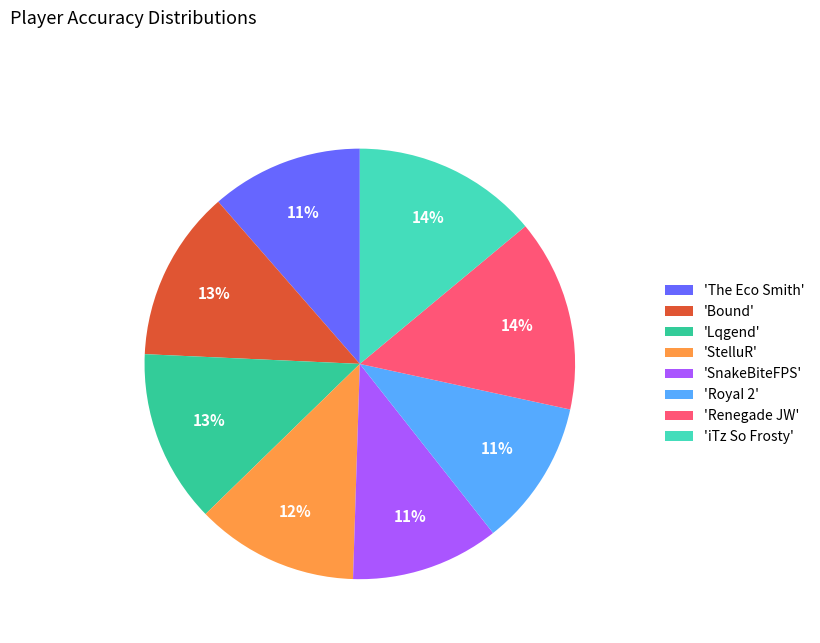

Is there any slice that represents more than half of the pie?

No